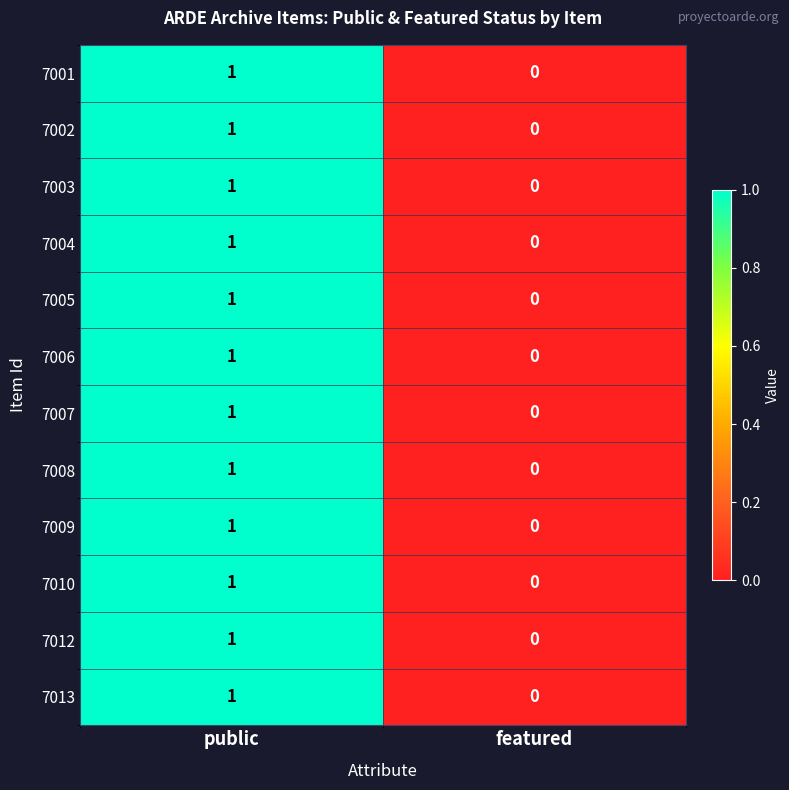

The 7010 series shows 2 at public. True or false?

False